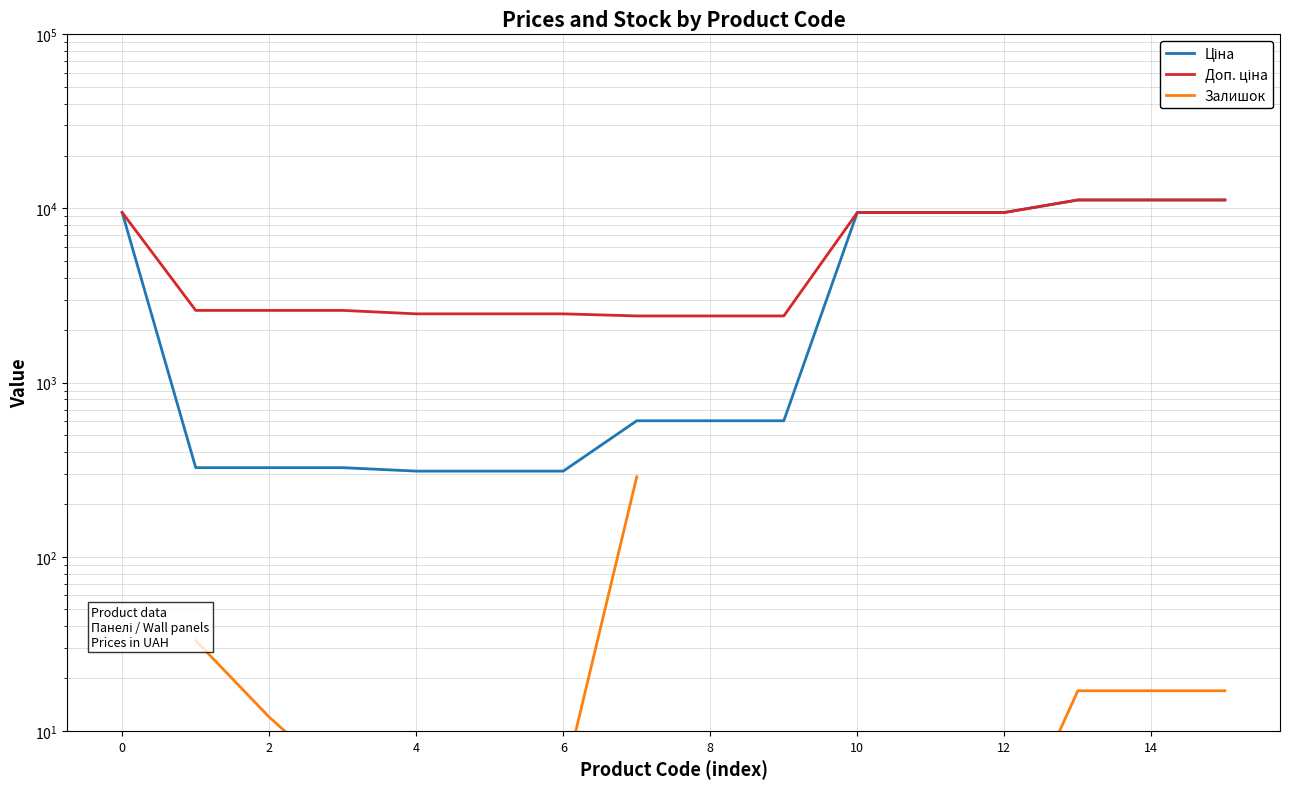

True or false: Ціна has more than 1 interior local peaks.

False